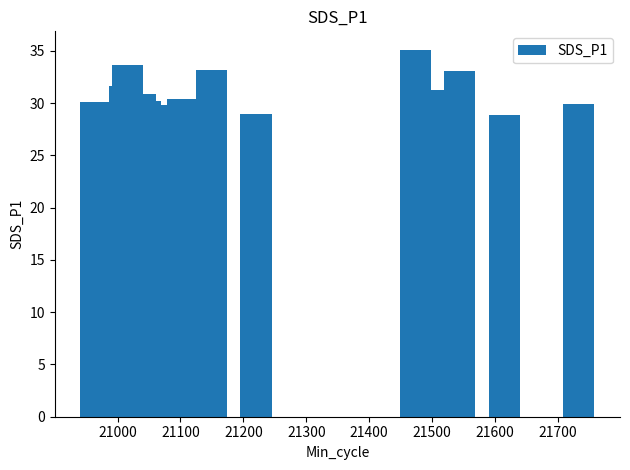

How many bars are there in total?

15